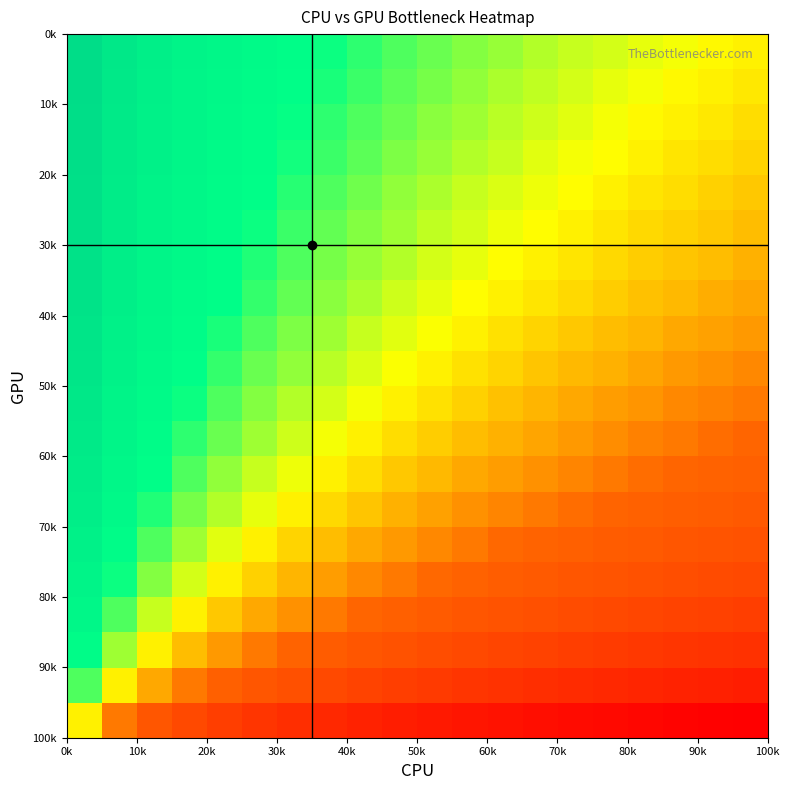

How many distinct data groups are displayed?

20